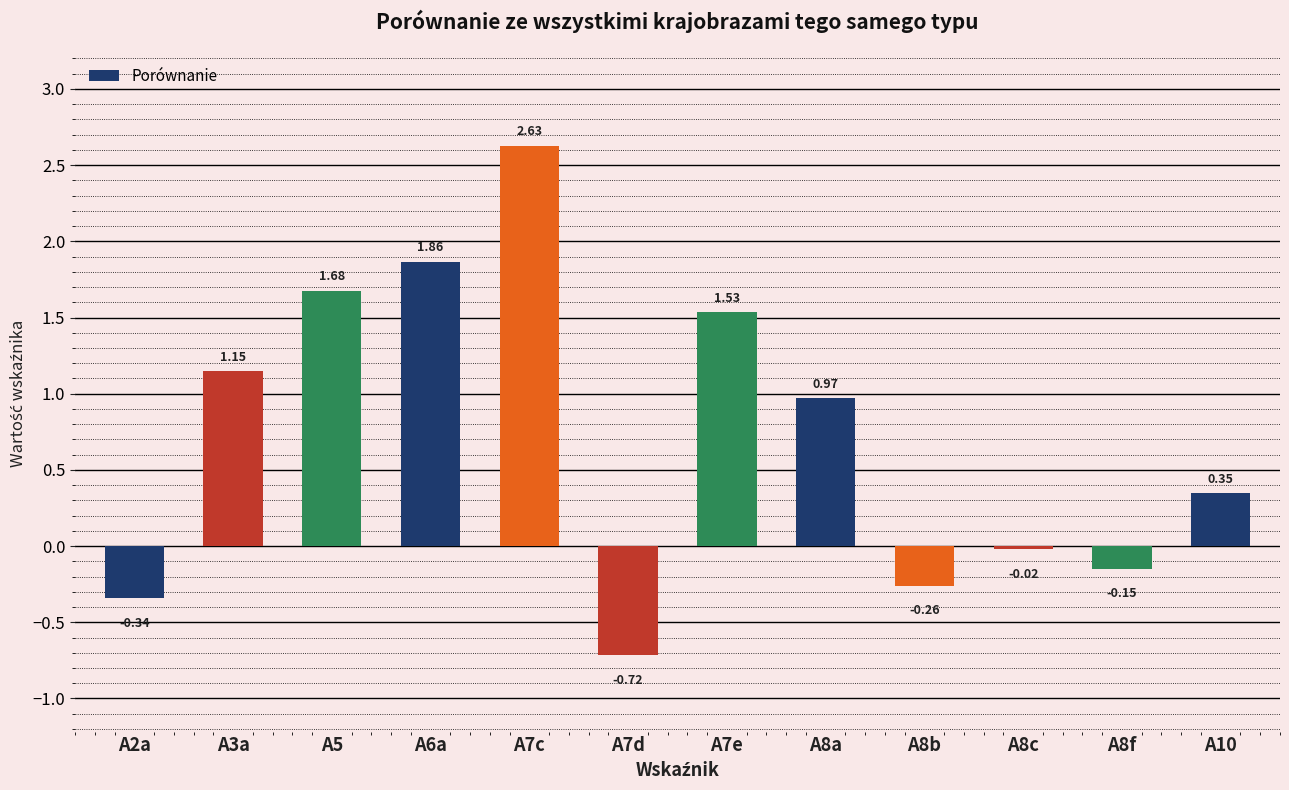

The chart shows a value of 0.1 at A10. True or false?

False